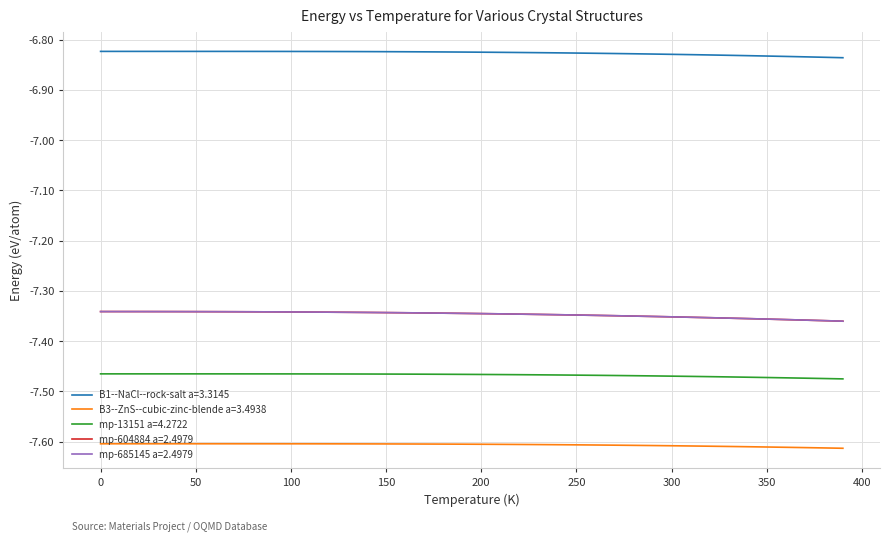

True or false: B3--ZnS--cubic-zinc-blende a=3.4938 and B1--NaCl--rock-salt a=3.3145 intersect in this chart.

False